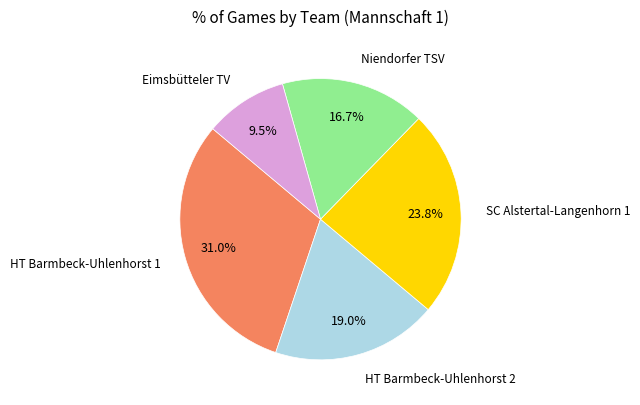

Is there a majority slice in this chart?

No